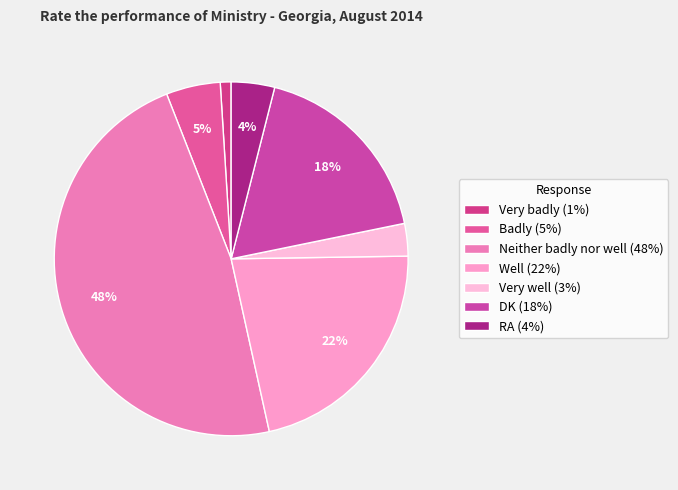

Which slice is the largest?

Neither badly nor well